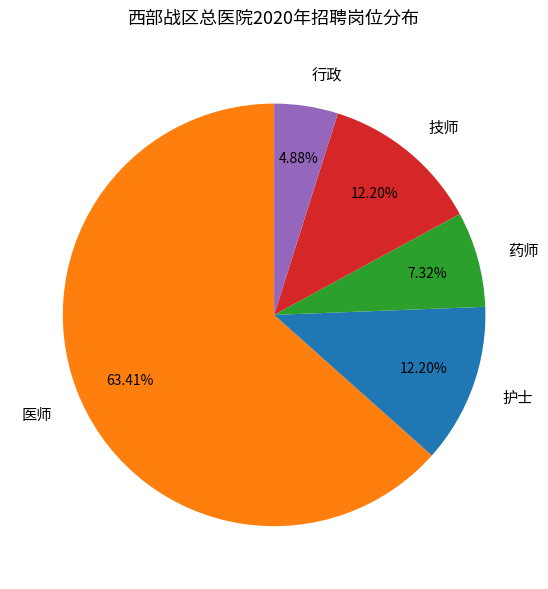

Count the number of slices in the pie.

5